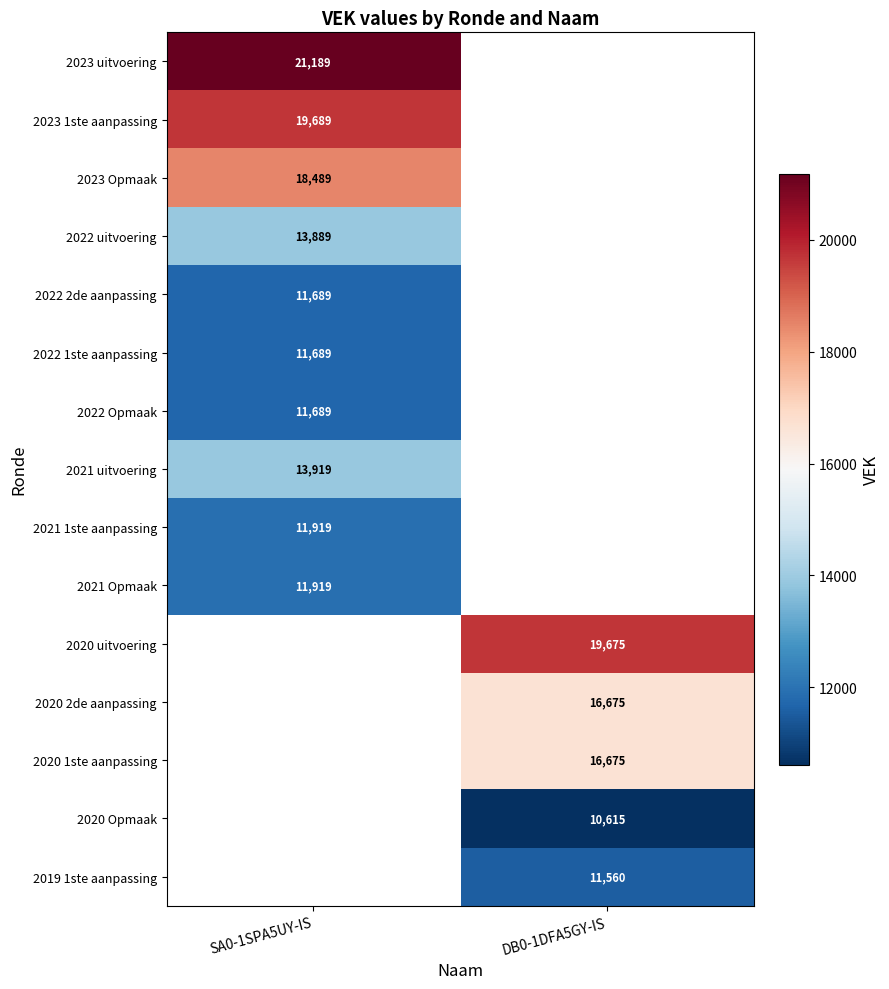

The 2022 uitvoering series shows 13889 at SA0-1SPA5UY-IS. True or false?

True